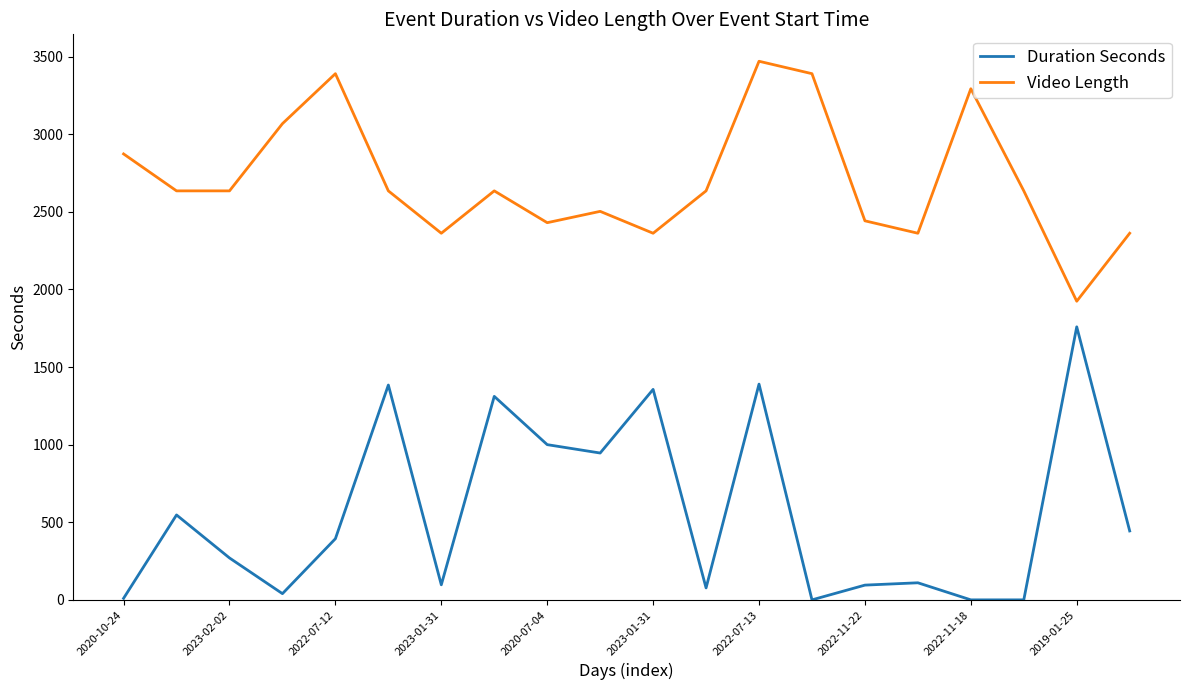

What is the greatest value displayed?

3470